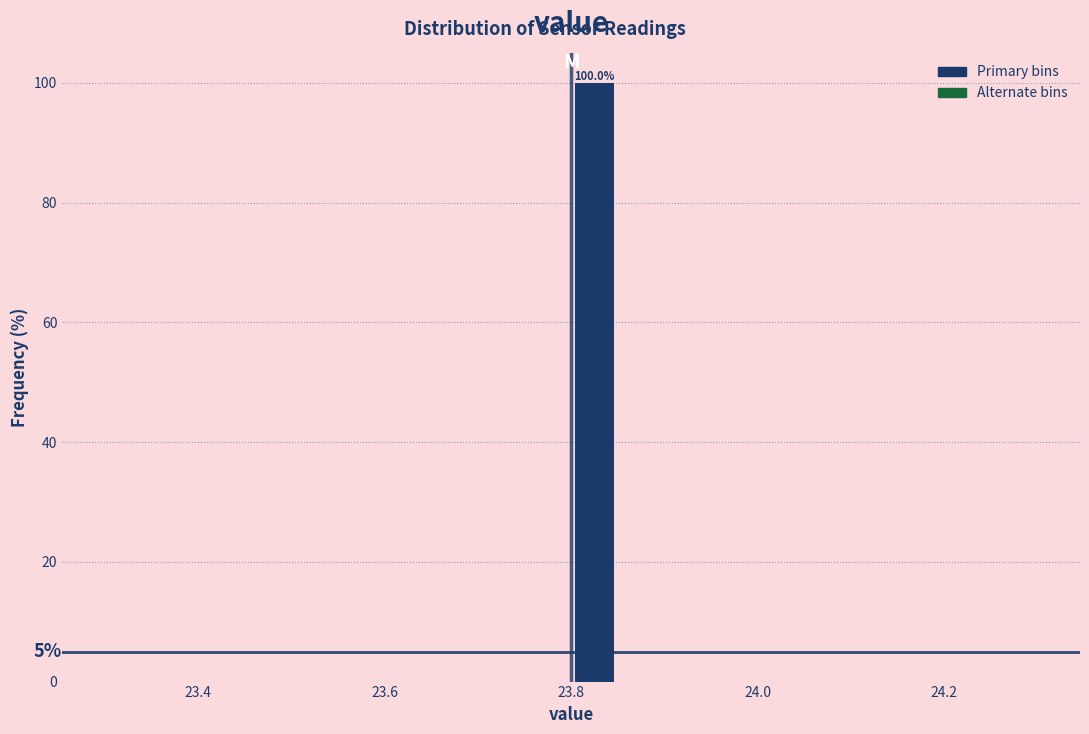

Read against the x-axis, roughly where is the centre of the tallest bar?

23.82